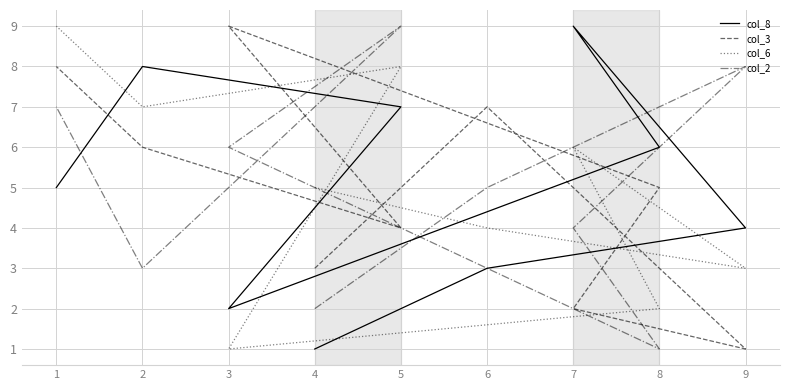

List the series in order of their peak value, lowest first.

col_8, col_3, col_6, col_2